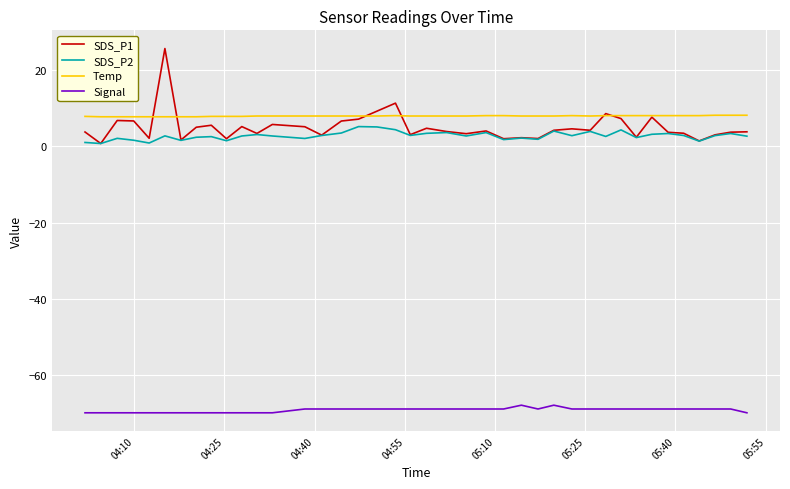

Is this an area chart (filled region under the line)?

No